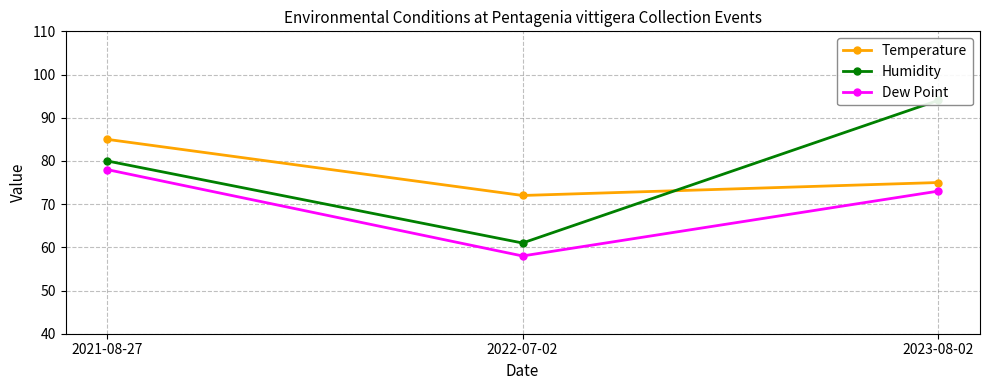

What is the approximate value of Temperature at 2022-07-02?

72